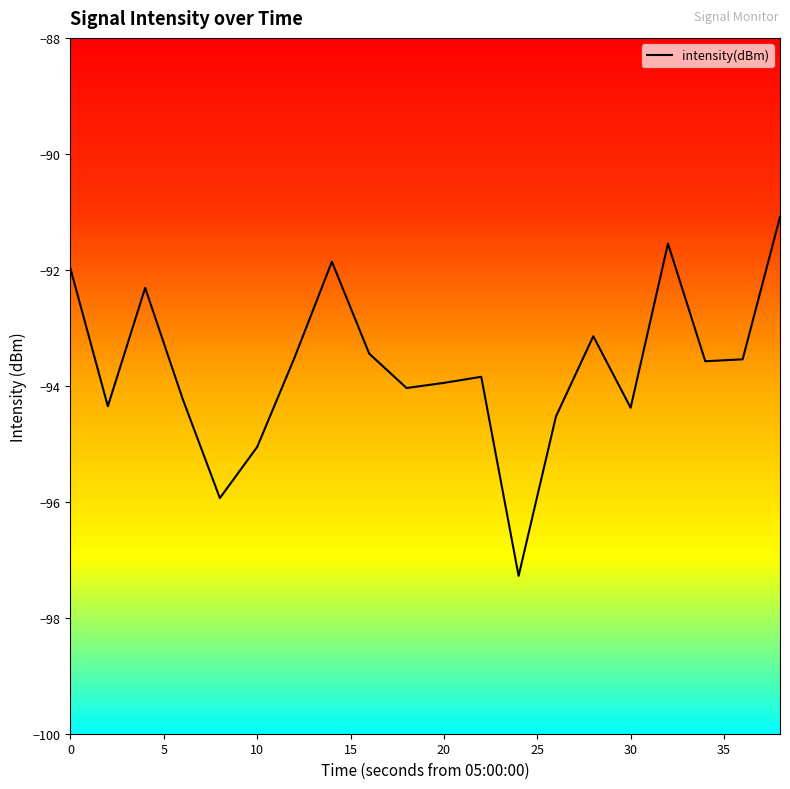

What is the maximum value for intensity(dBm)?

-91.1